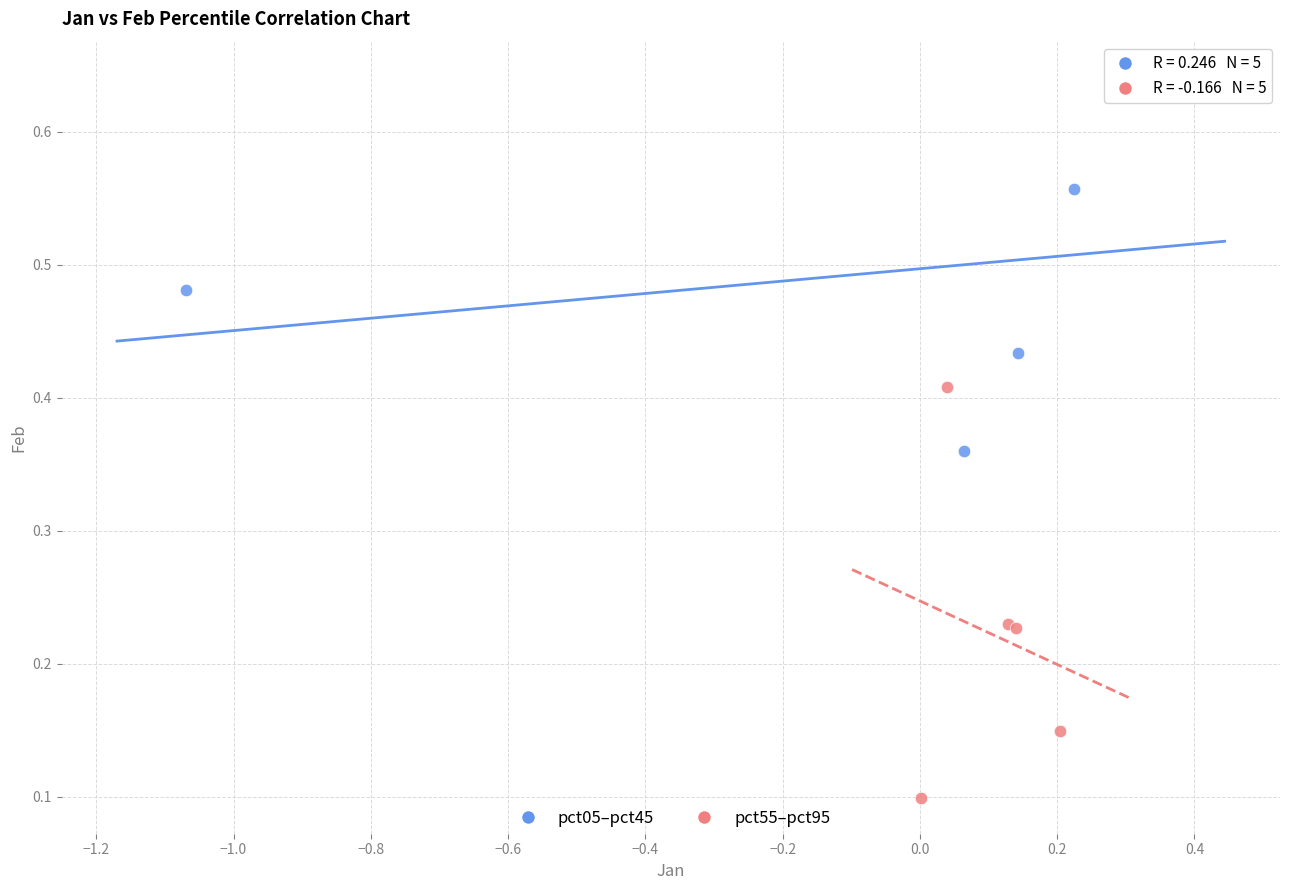

Which series reaches the minimum Y coordinate?

pct55–pct95